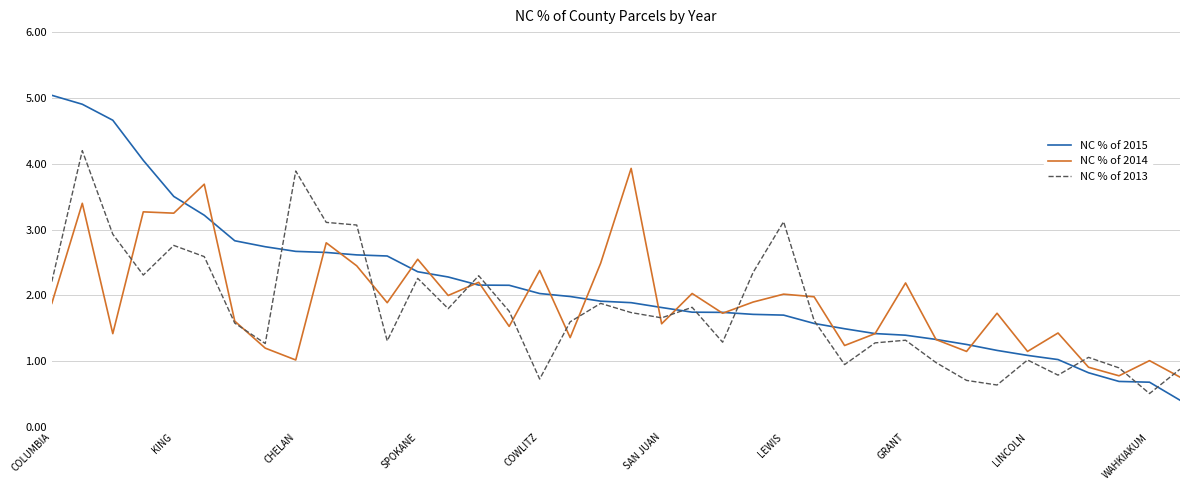

Rank the series by their maximum value, from highest to lowest.

NC % of 2015, NC % of 2013, NC % of 2014